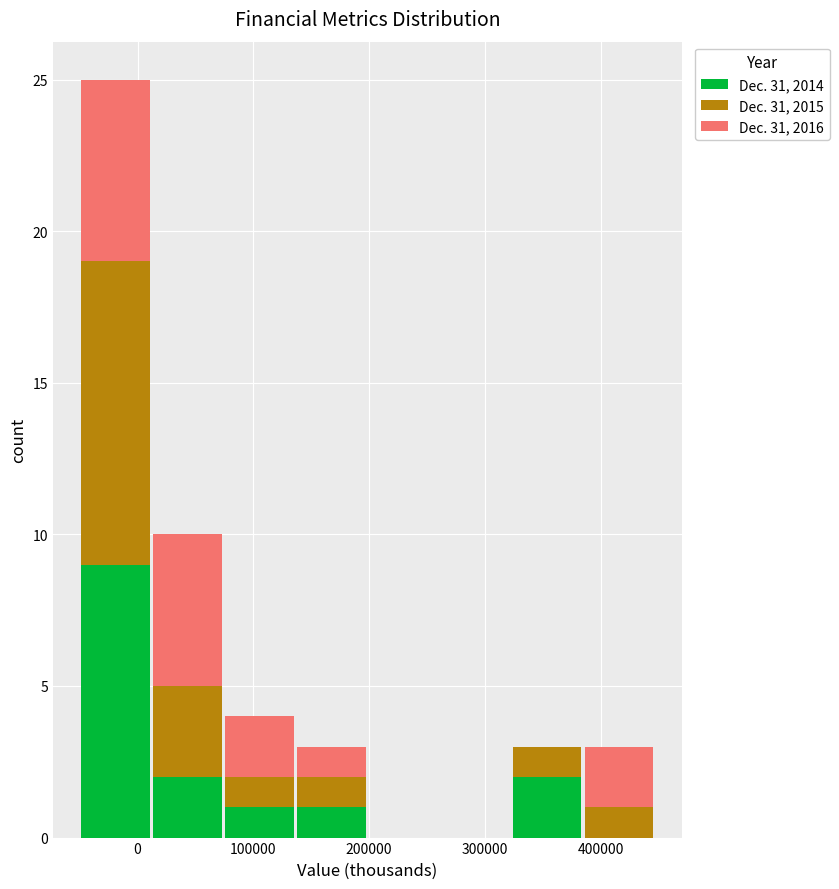

What is the total height of the stacked bar covering 320000 to 380000 on the x-axis? Neither the bar edges nor the heights are printed on the chart, so give them approximately, as read against the axes.

3